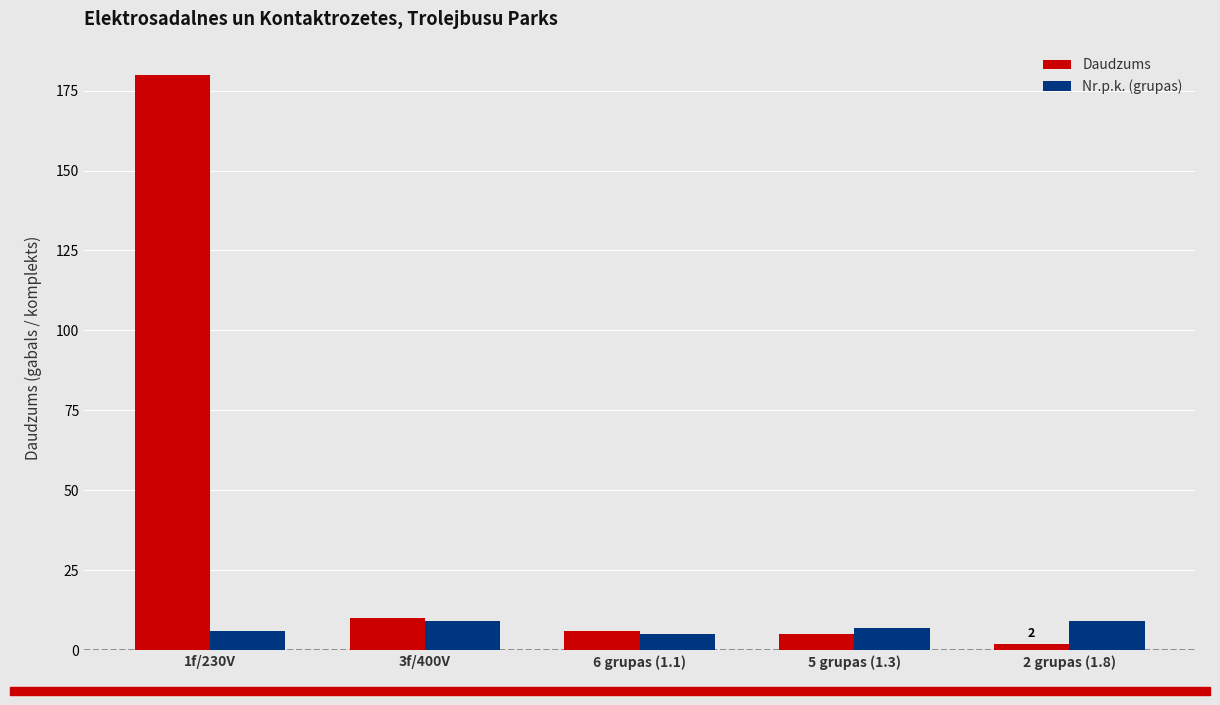

Does the chart contain any negative values?

No